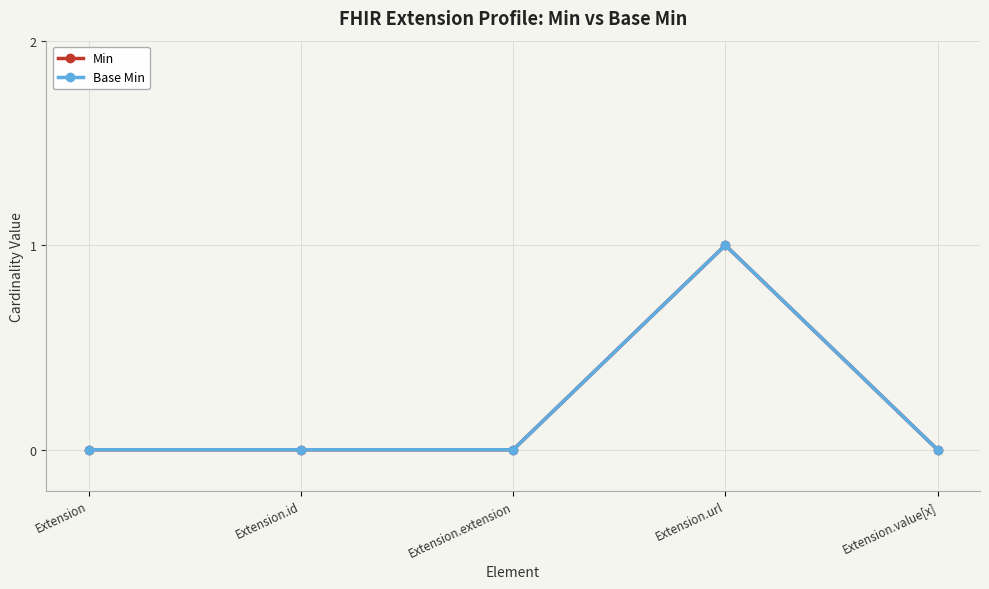

True or false: Base Min and Min cross at least once.

False